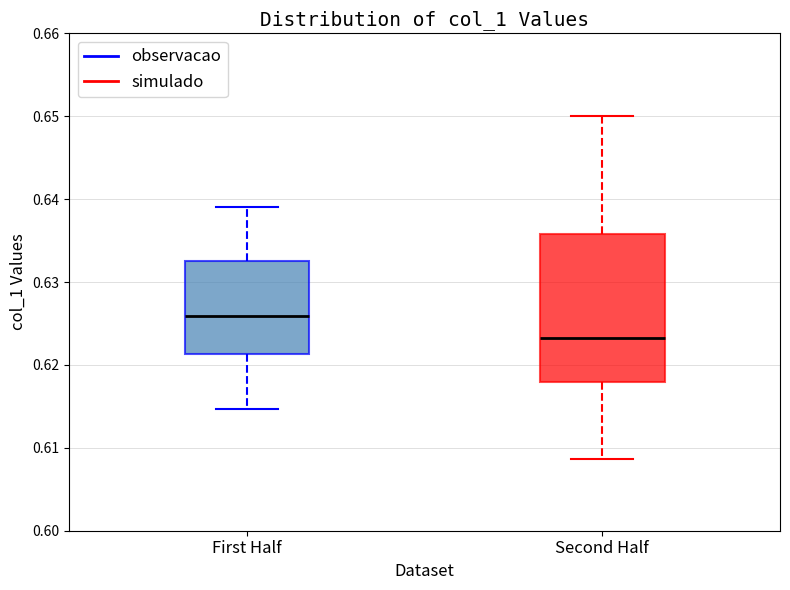

Which box's median line is the lowest?

Second Half